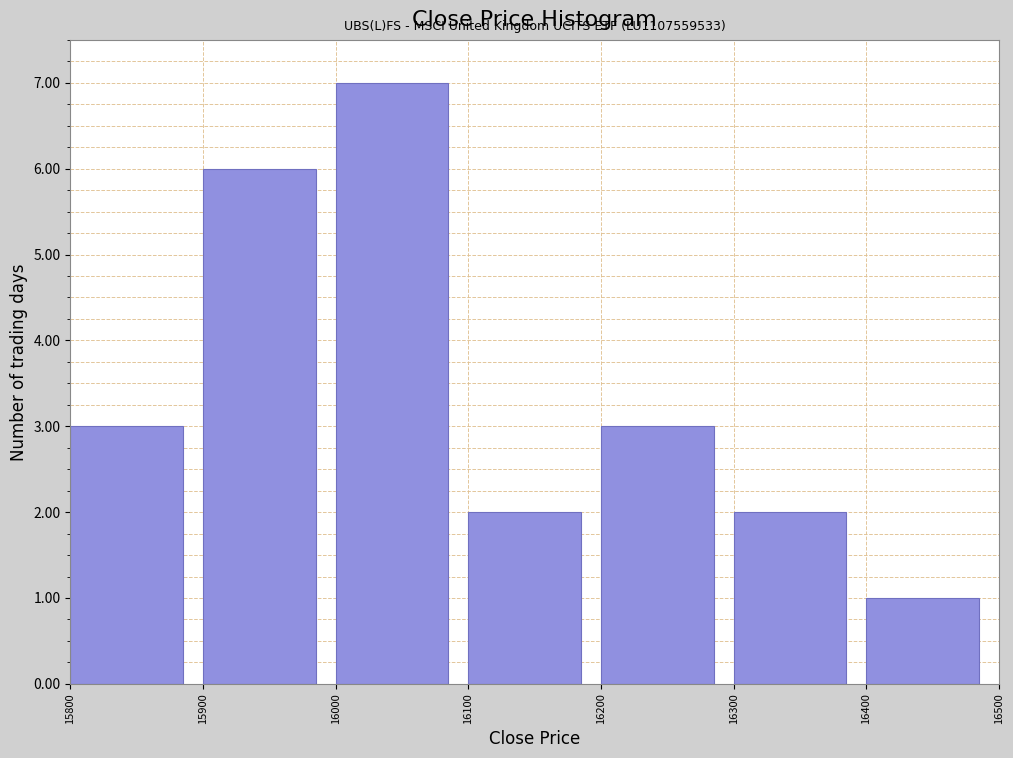

Which range on the x-axis has the tallest bar?

16000 to 16100